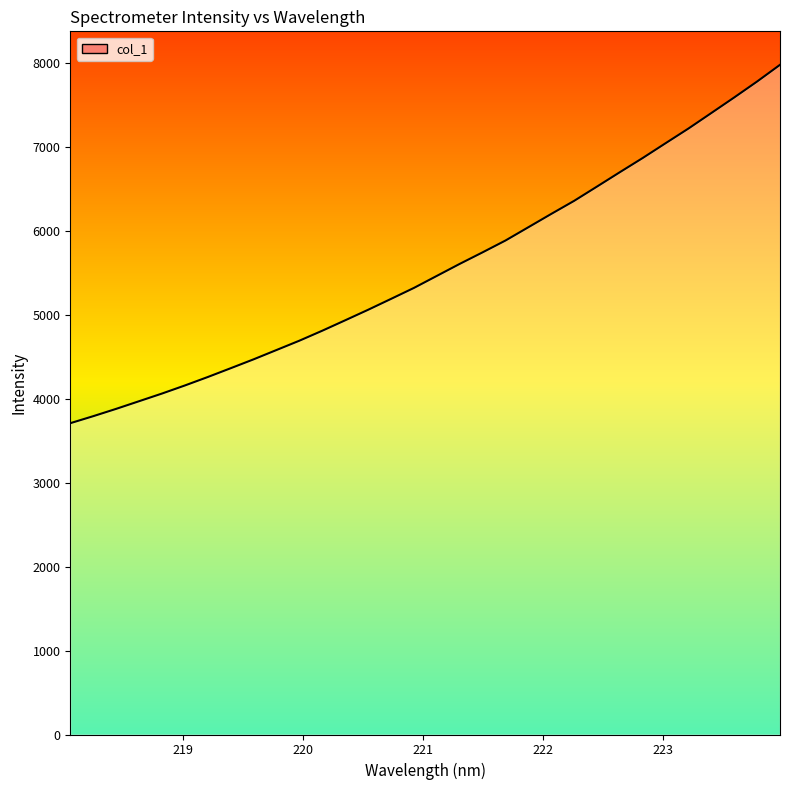

What is the approximate value at 221.4993?

5744.6